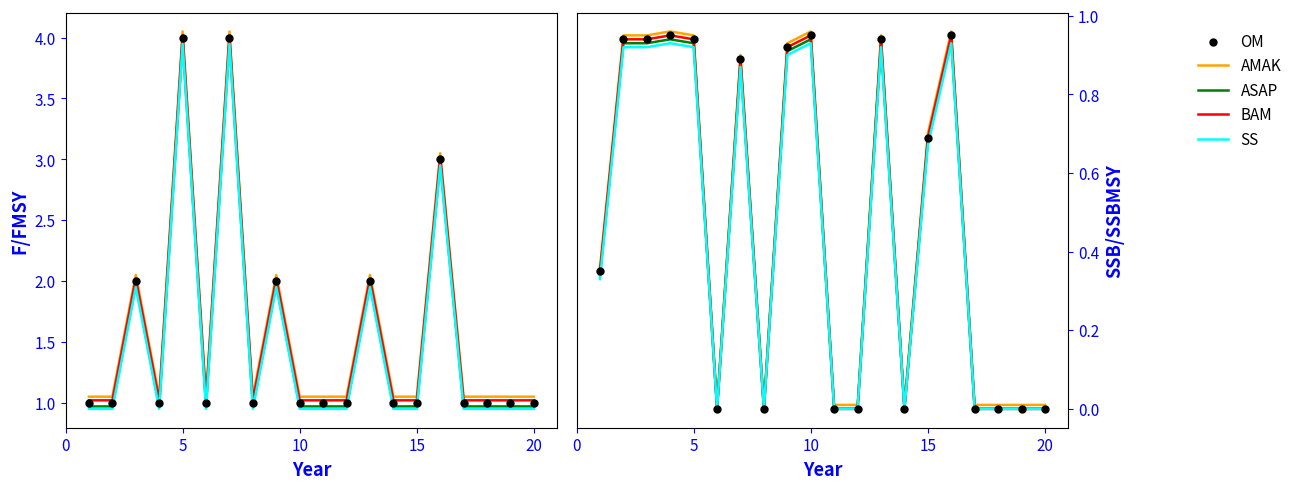

At how many categories does at least one series exceed 0?

20